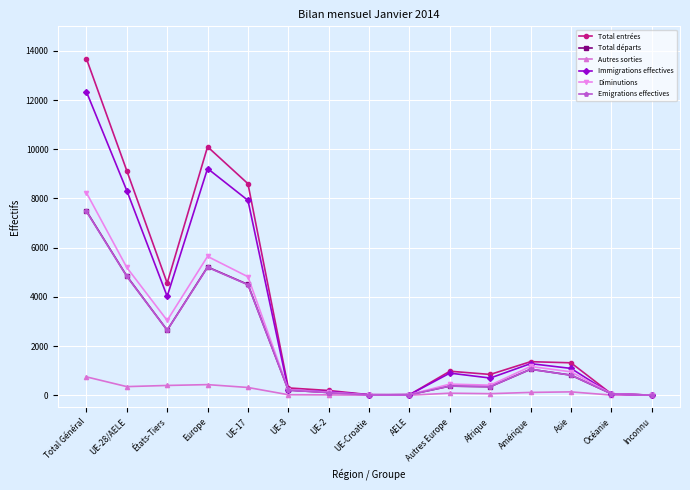

What position from the left is États-Tiers?

3